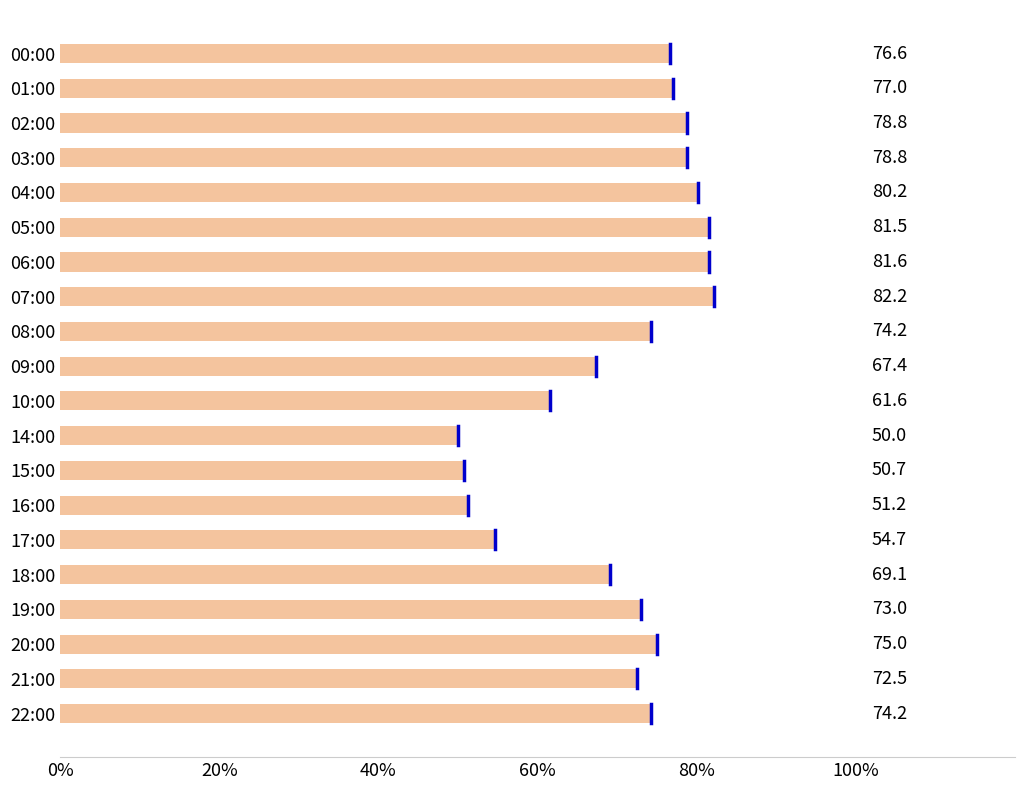

What is the change in value from 18:00 to 21:00?

+3.4